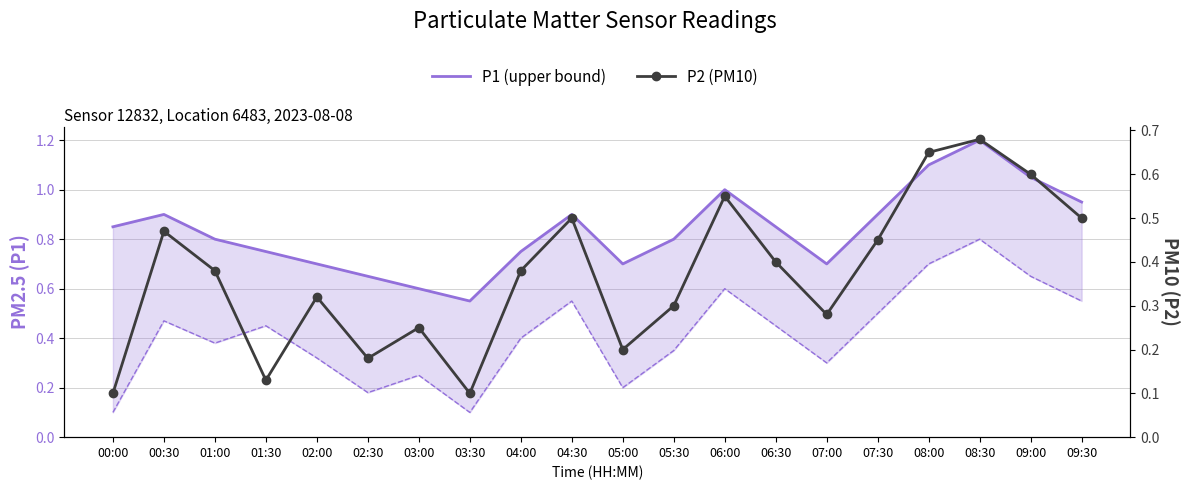

What position from the left is 07:30?

16